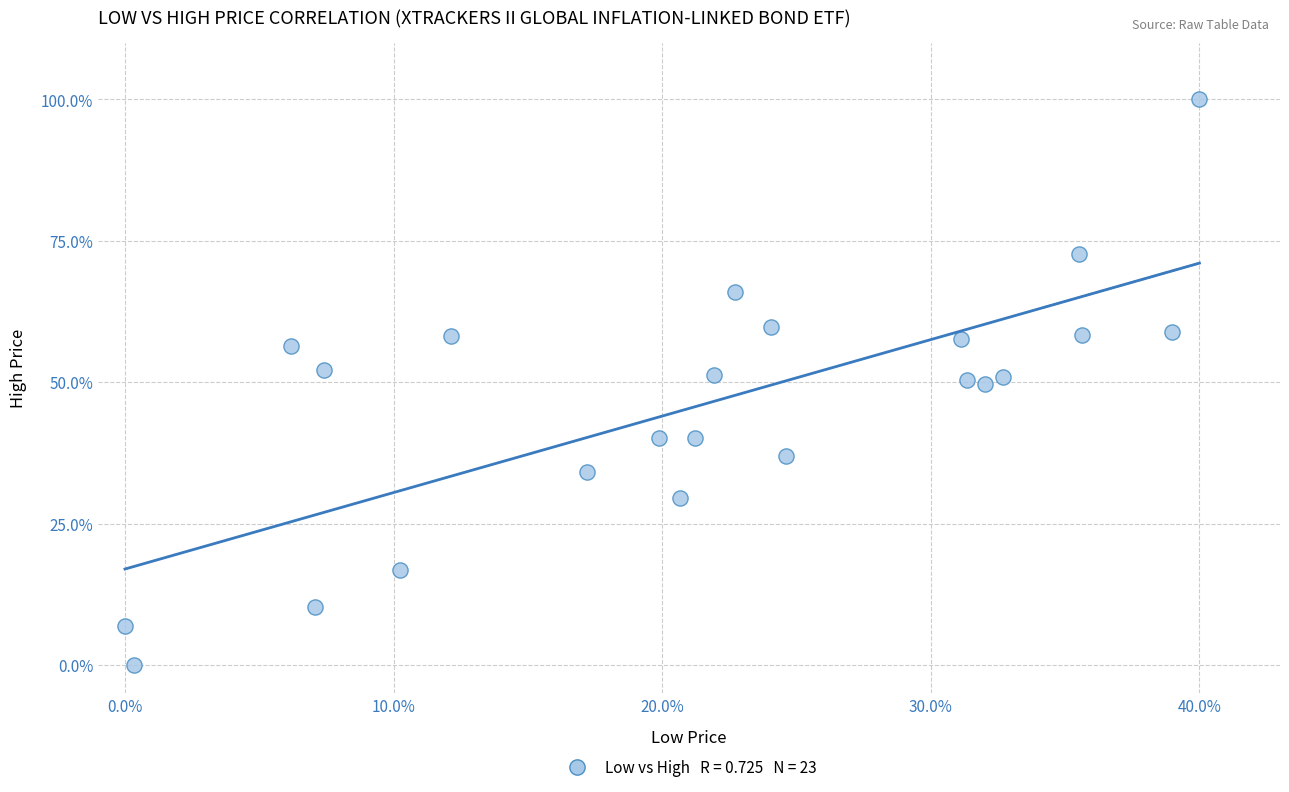

What is the range of X values (max minus min)?

40.0